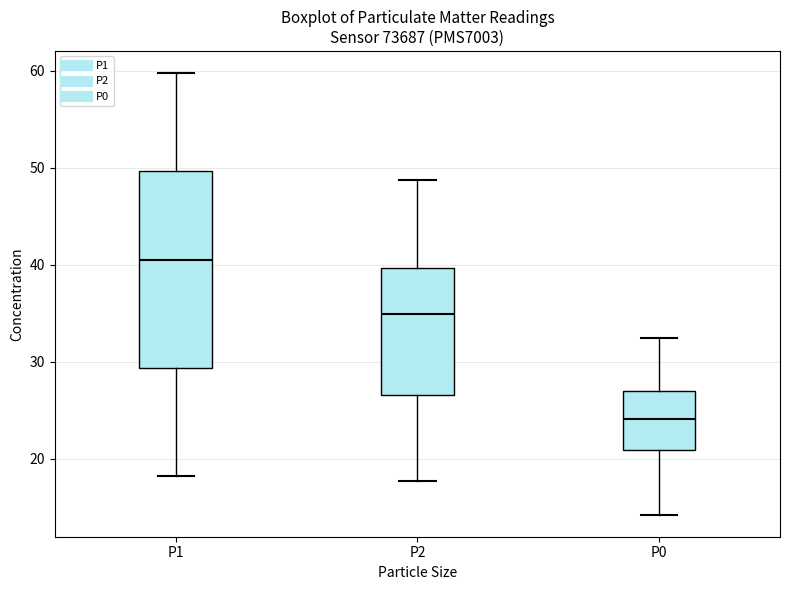

Which box's median line is the highest?

P1